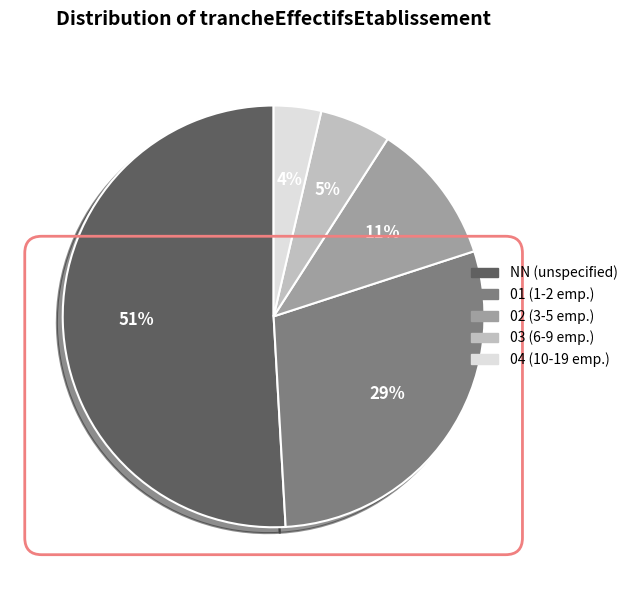

Which has a higher value, 02 or 01?

01